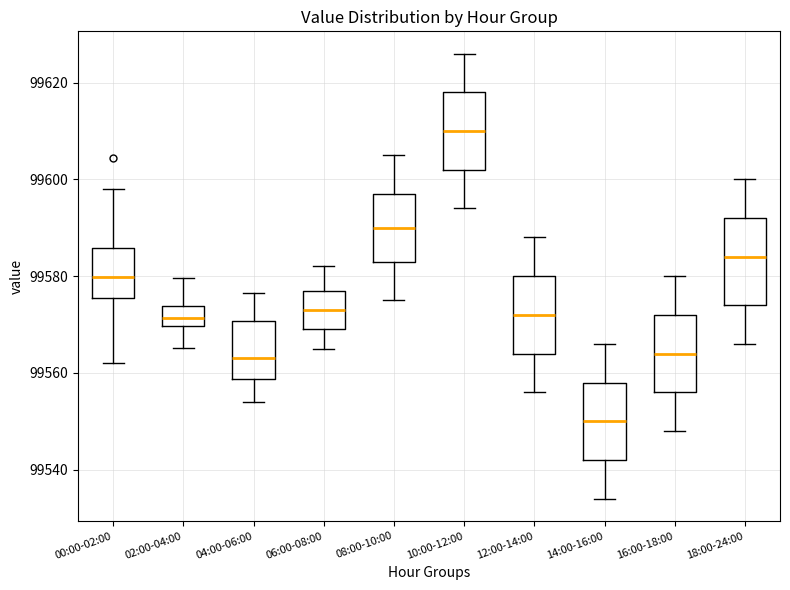

Where does the lower whisker of the box for 08:00-10:00 end on the y-axis? The values are not printed on the chart, so give them approximately, as read against the axis.

99576